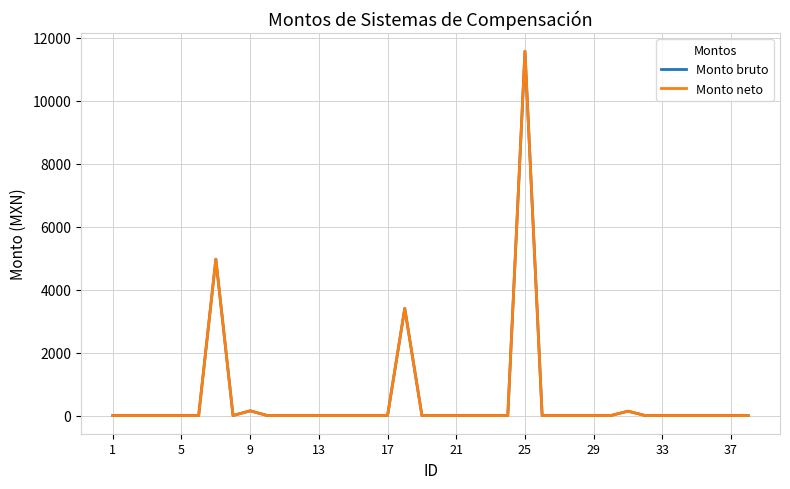

Does the chart display data point markers on the line(s)?

No